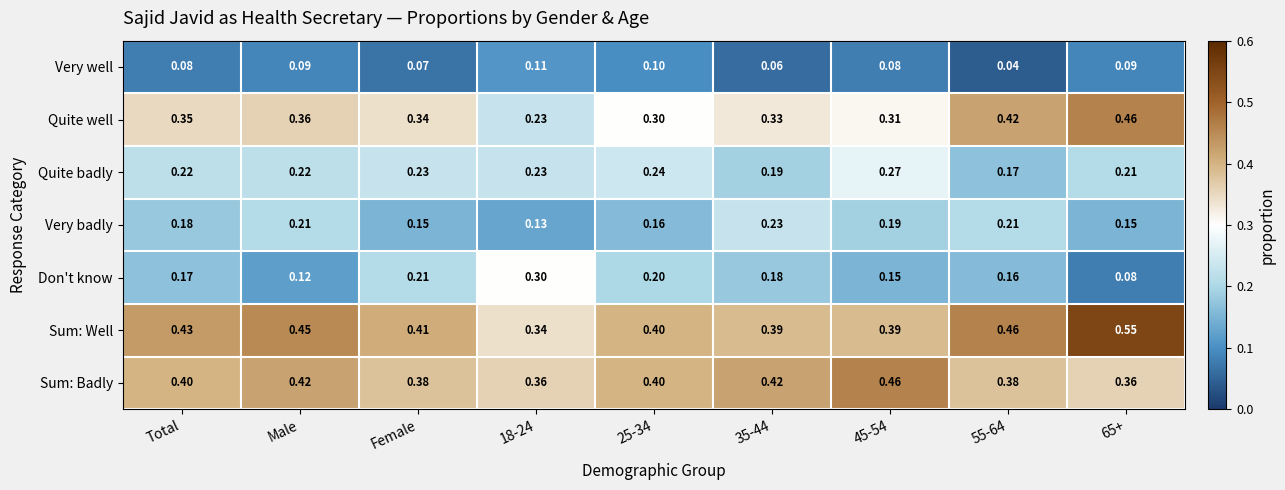

Is the value of Quite well at 65+ greater than the value of Sum: Badly at 65+?

Yes